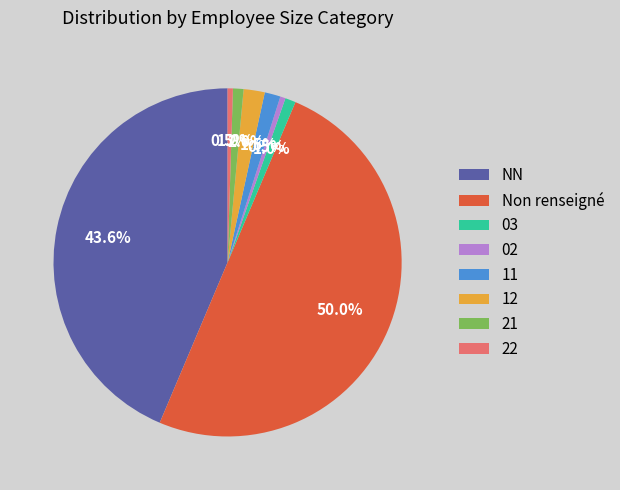

To the nearest percent, what percentage of the pie is 12?

2%